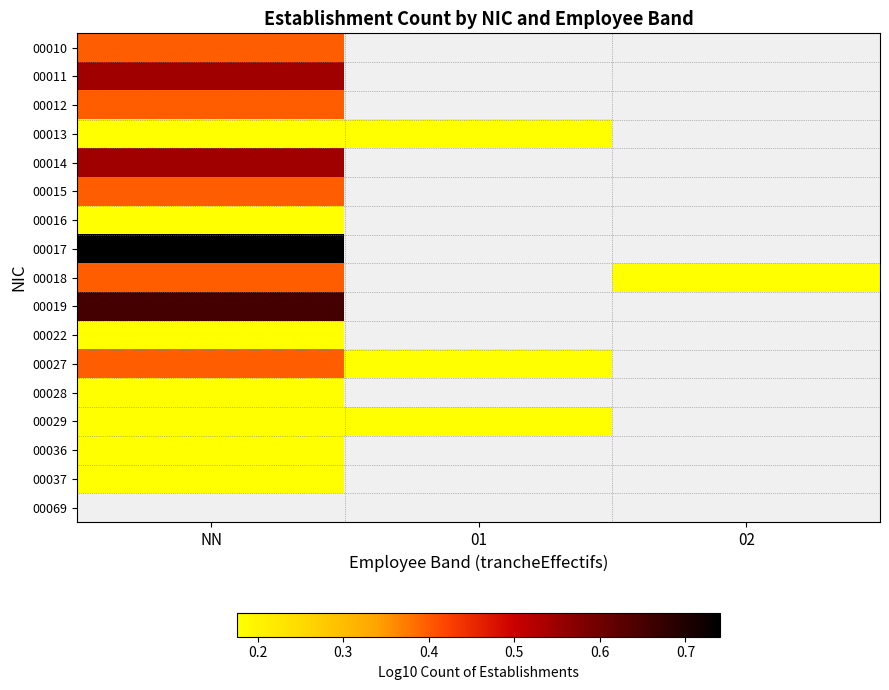

Which label corresponds to the smallest value in the chart?

NN